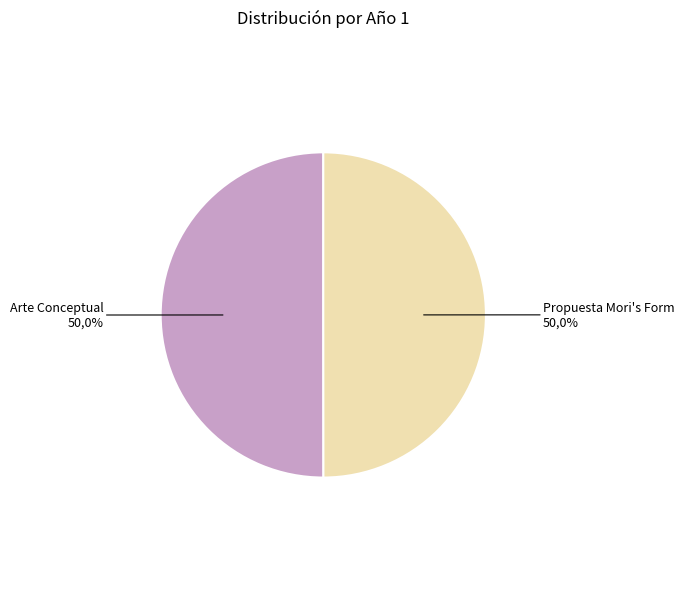

To the nearest percent, what is the combined percentage of Arte Conceptual and Propuesta Mori's Form?

100%